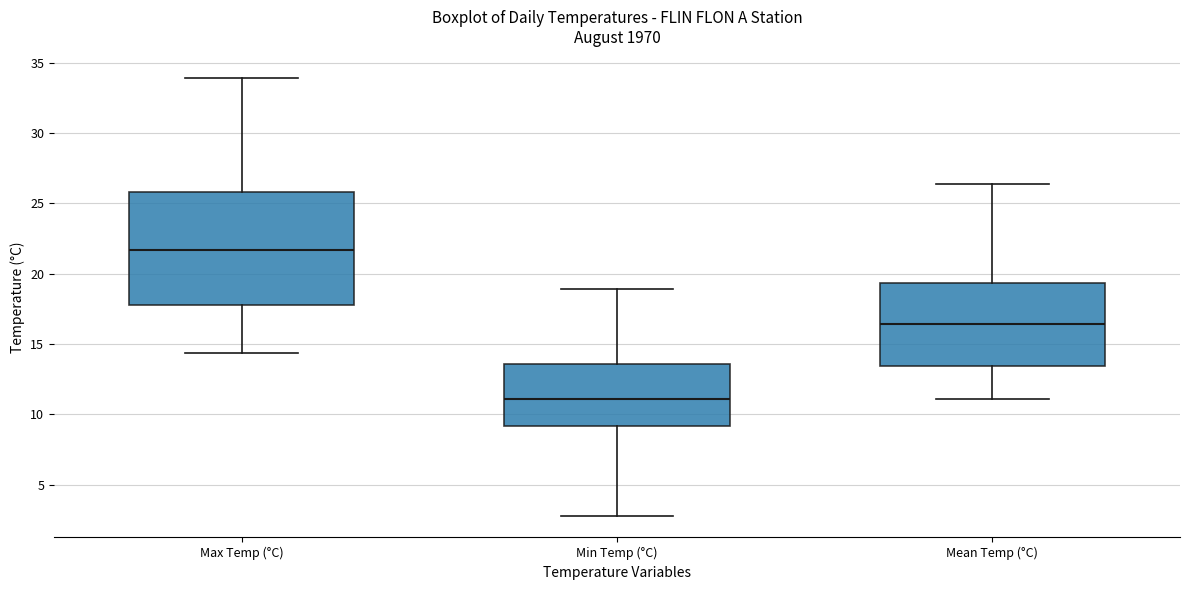

Reading left to right, read every box against the y-axis: the position of its median line, the range the box covers, and the ends of its whiskers. The values are not printed on the chart, so give them approximately, as read against the axis.

Max Temp (°C): median 21.5, box 18.0 to 26.0, whiskers 14.5 to 34.0
Min Temp (°C): median 11.0, box 9.0 to 13.5, whiskers 3.0 to 19.0
Mean Temp (°C): median 16.5, box 13.5 to 19.5, whiskers 11.0 to 26.5